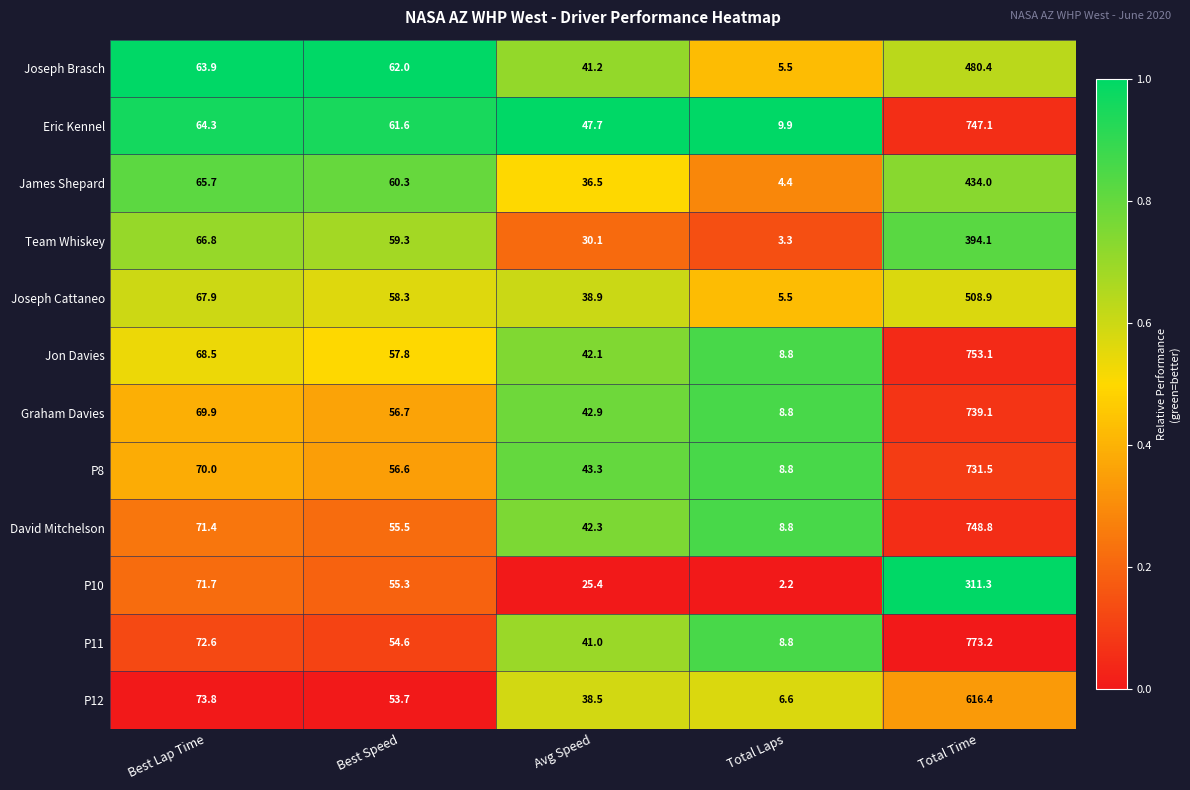

Is it true that Team Whiskey equals 40.7 at Avg Speed?

False